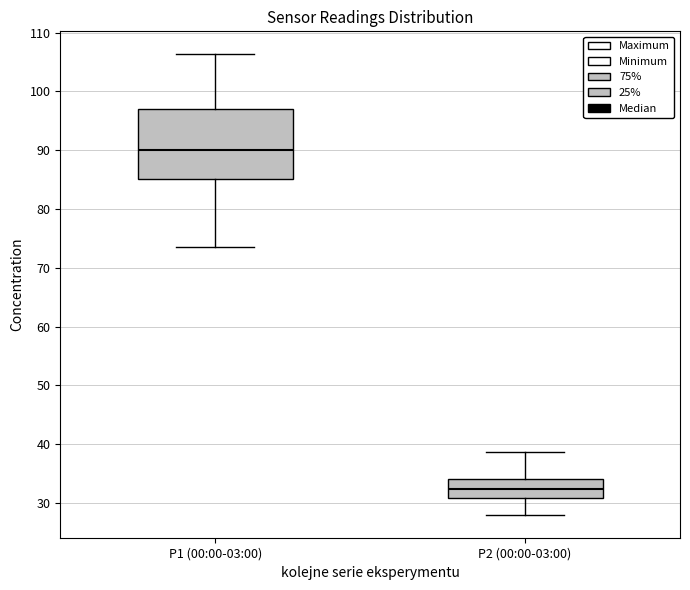

Reading left to right, transcribe this box plot: for each box, give where its median line is, the range the box spans, and where its two whiskers end, as read against the y-axis. The values are not printed on the chart, so give them approximately, as read against the axis.

P1 (00:00-03:00): median 90, box 85 to 97, whiskers 74 to 106
P2 (00:00-03:00): median 32, box 31 to 34, whiskers 28 to 39